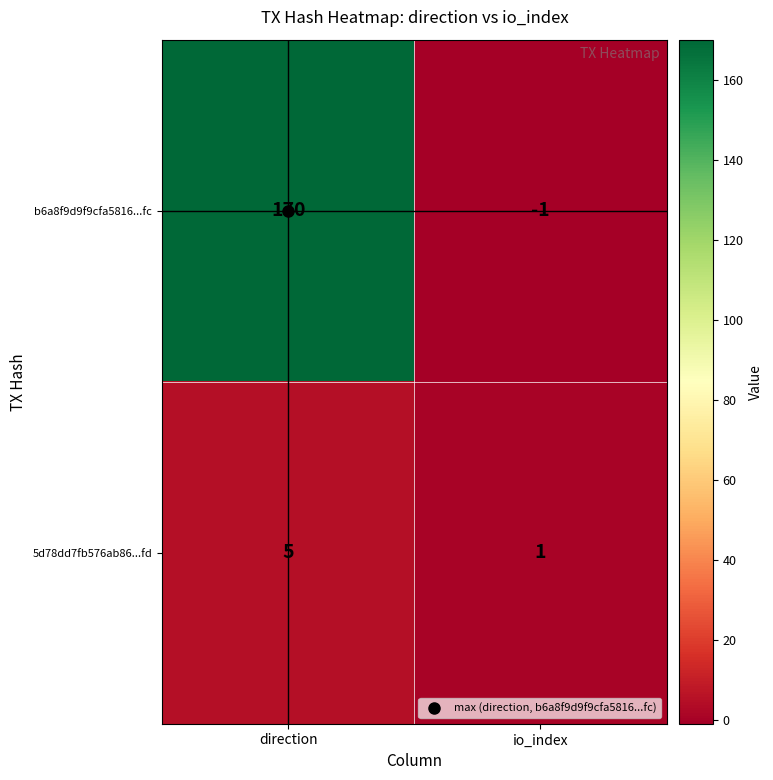

How many data points does each series have?

2